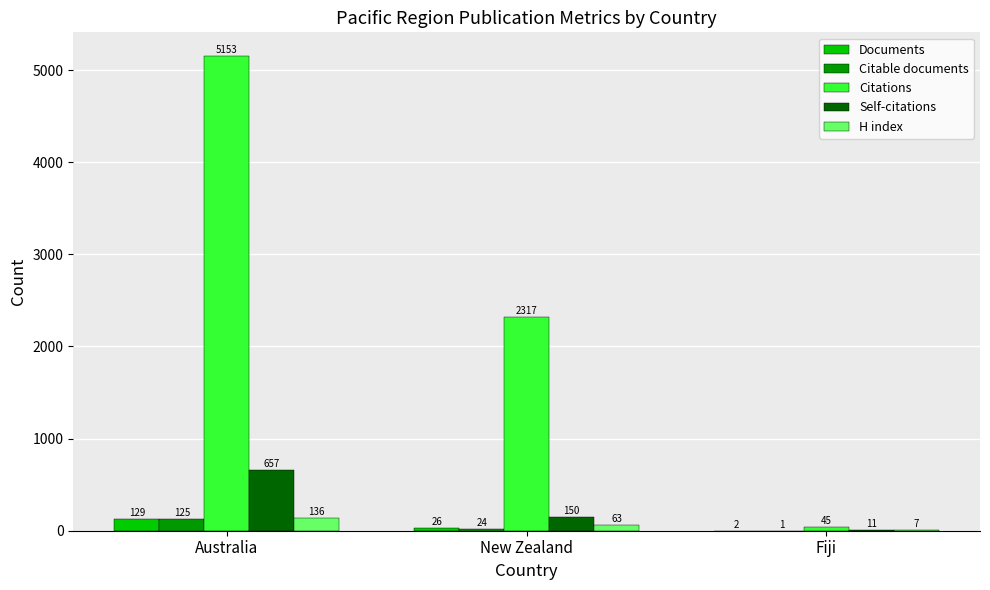

Where is Documents nearest to the value 65?

New Zealand